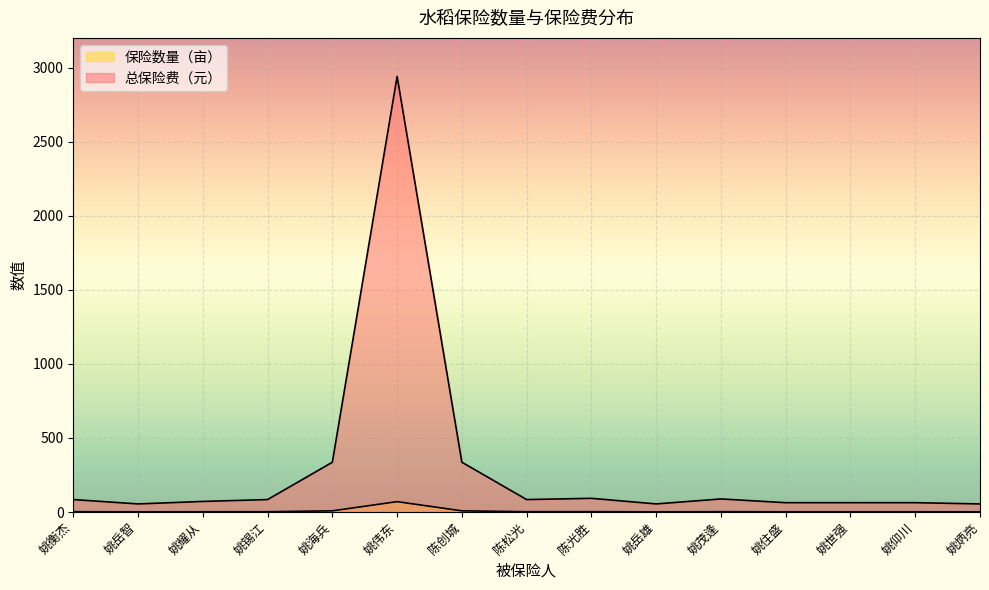

What is the sum of all 总保险费（元） values?

4468.8